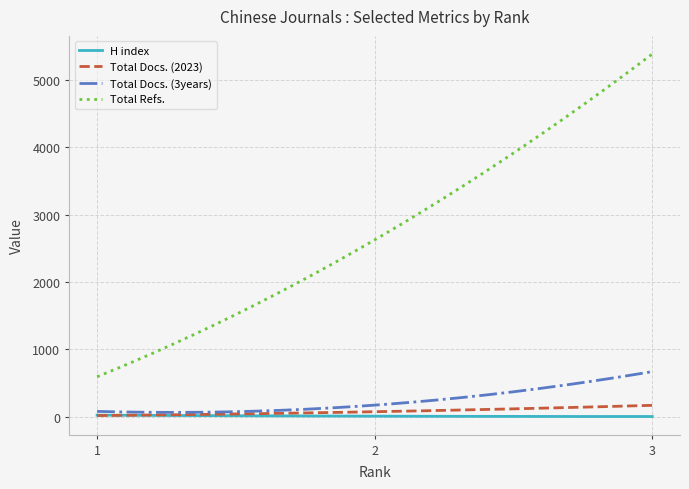

Which series has the largest total across all categories?

Total Refs.